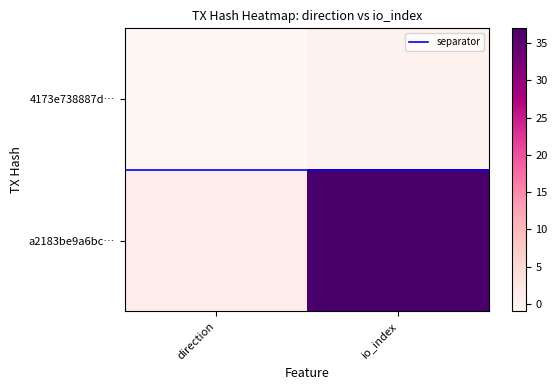

How many data points does each series have?

2